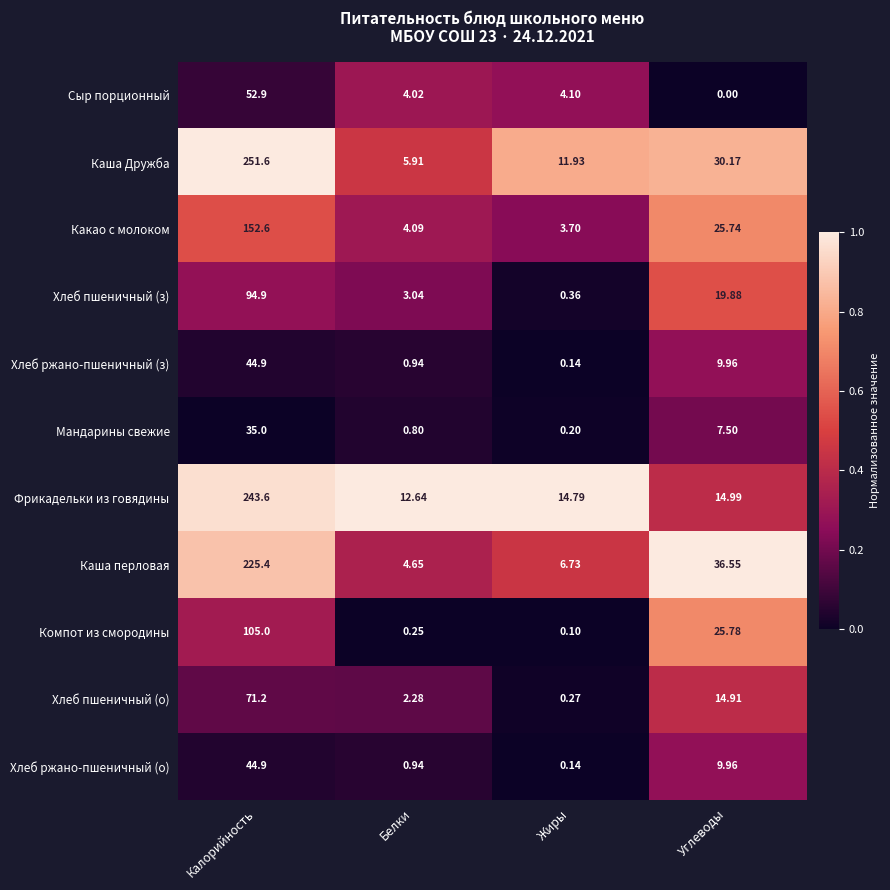

List the labels in order of Каша перловая value, smallest first.

Белки, Жиры, Углеводы, Калорийность